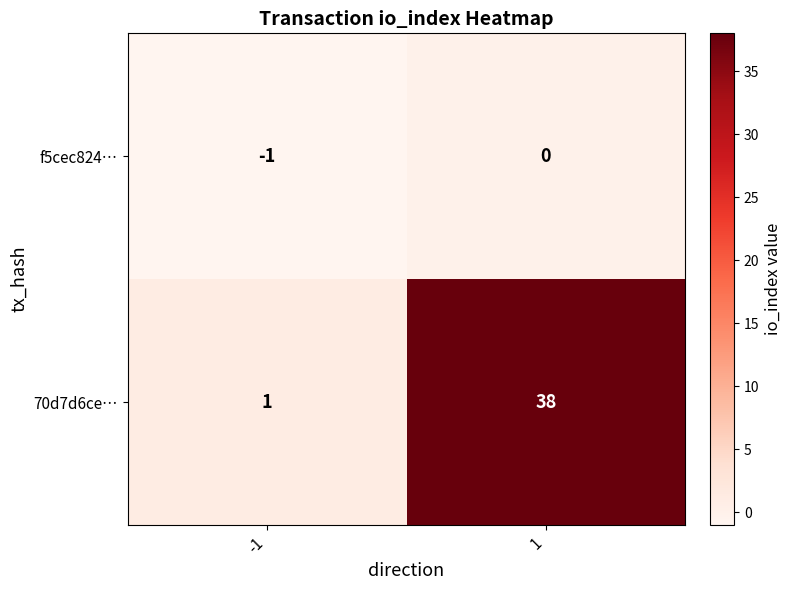

Which series has the widest spread of values?

70d7d6ce…